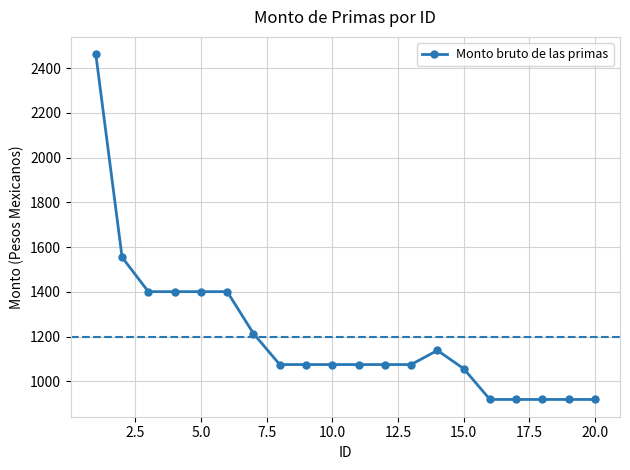

What is the maximum value shown in the chart?

2462.3